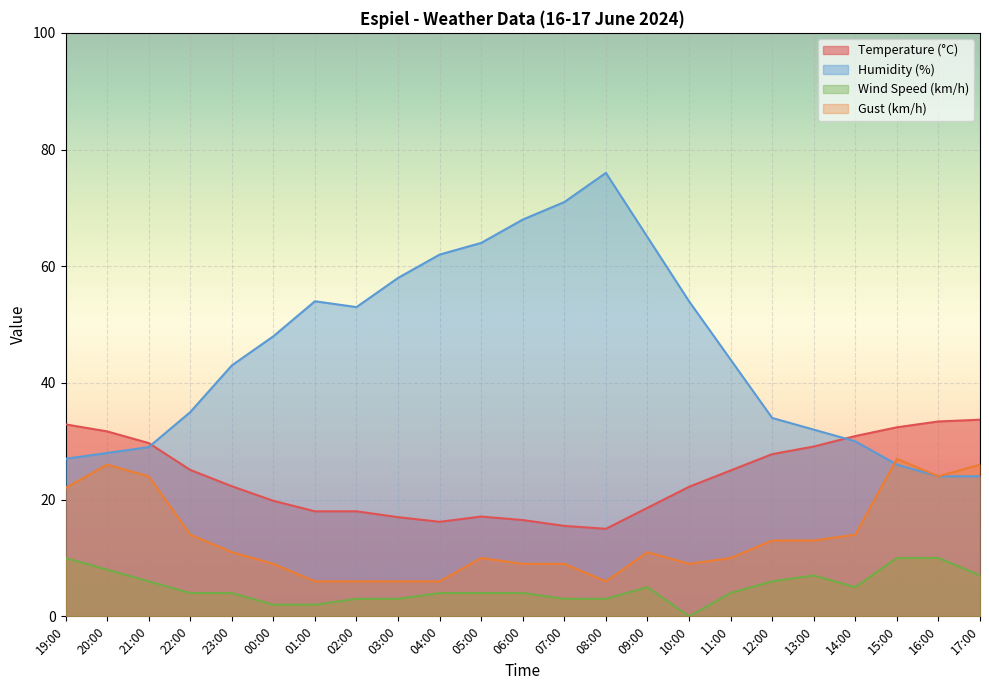

Where is the first local minimum for Temperature (°C)?

04:00